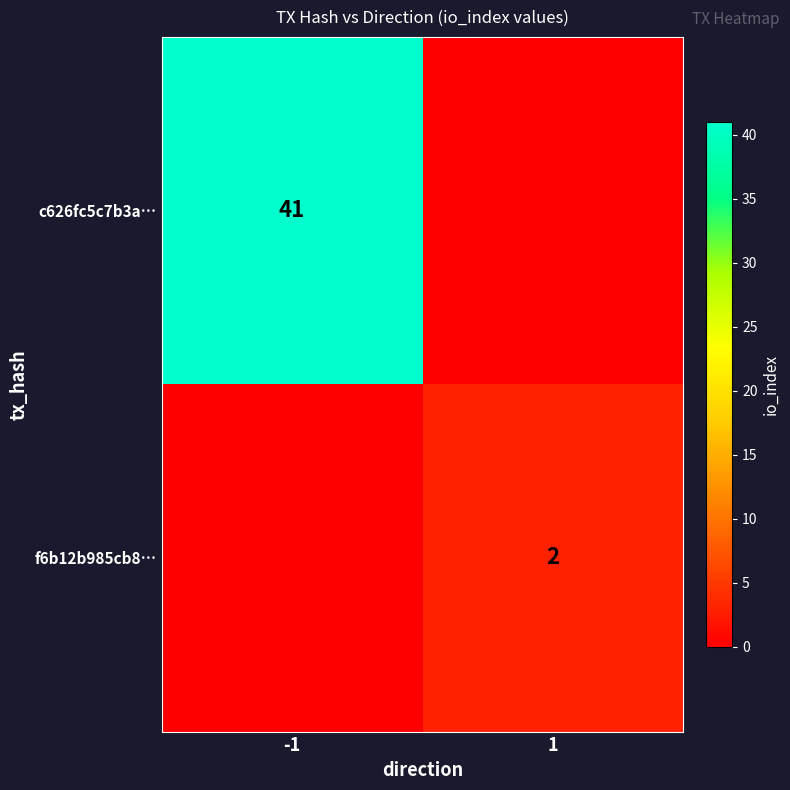

Is it true that f6b12b985cb8… equals 2 at 1?

True